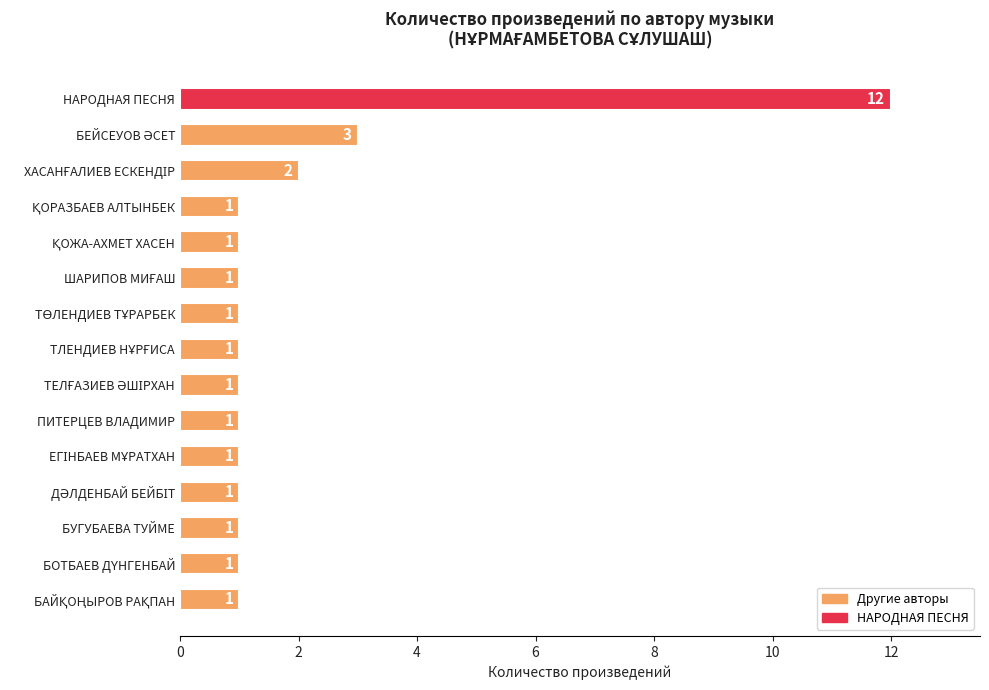

What is the sum of the values at НАРОДНАЯ ПЕСНЯ and БУГУБАЕВА ТУЙМЕ?

13